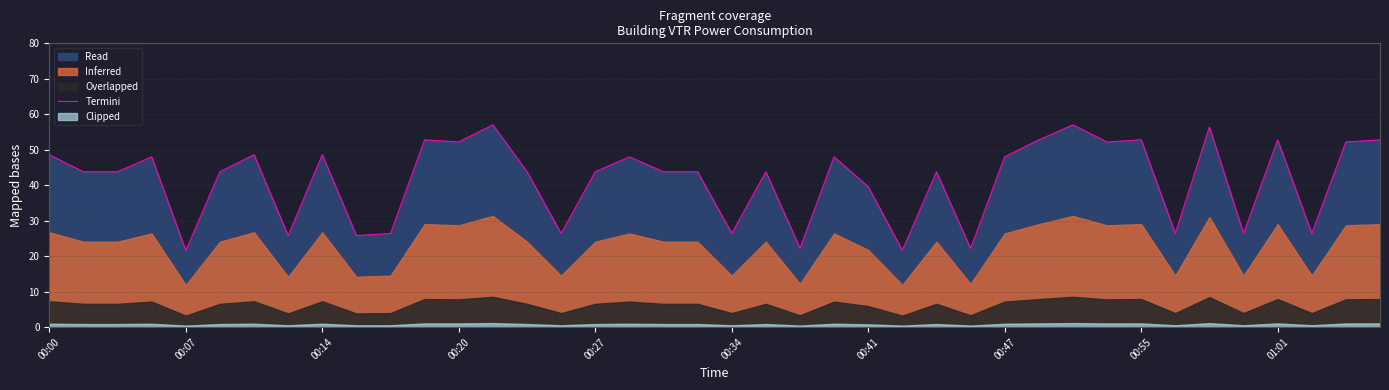

Reading left to right, list all the values displayed in this chart.

48.6	43.8	43.8	48.0	21.6	43.8	48.6	25.8	48.6	25.8	26.4	52.8	52.2	57.0	43.8	26.4	43.8	48.0	43.8	43.8	26.4	43.8	22.2	48.0	39.6	21.6	43.8	22.2	48.0	52.8	57.0	52.2	52.8	26.4	56.4	26.4	52.8	26.4	52.2	52.8